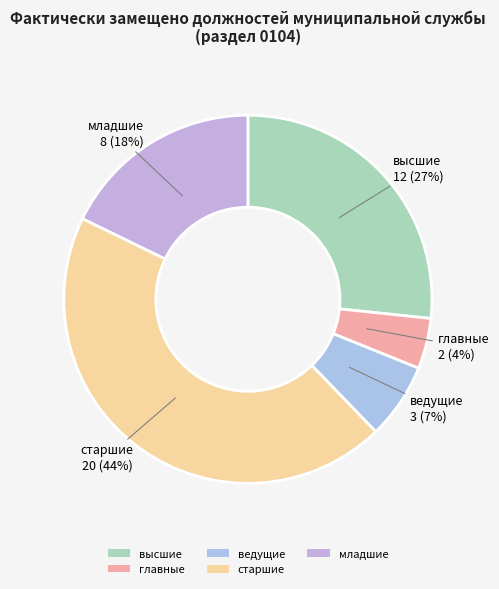

To the nearest percent, what is the combined percentage of ведущие and старшие?

51%